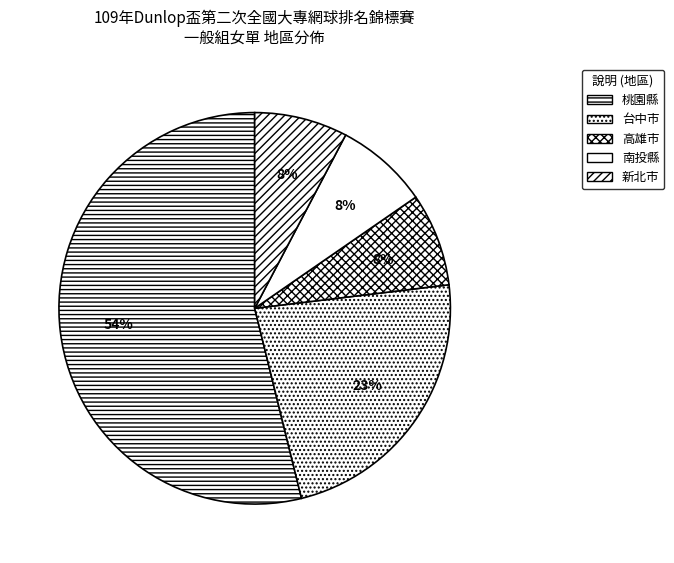

Is the sum of 南投縣 and 台中市 greater than half?

No